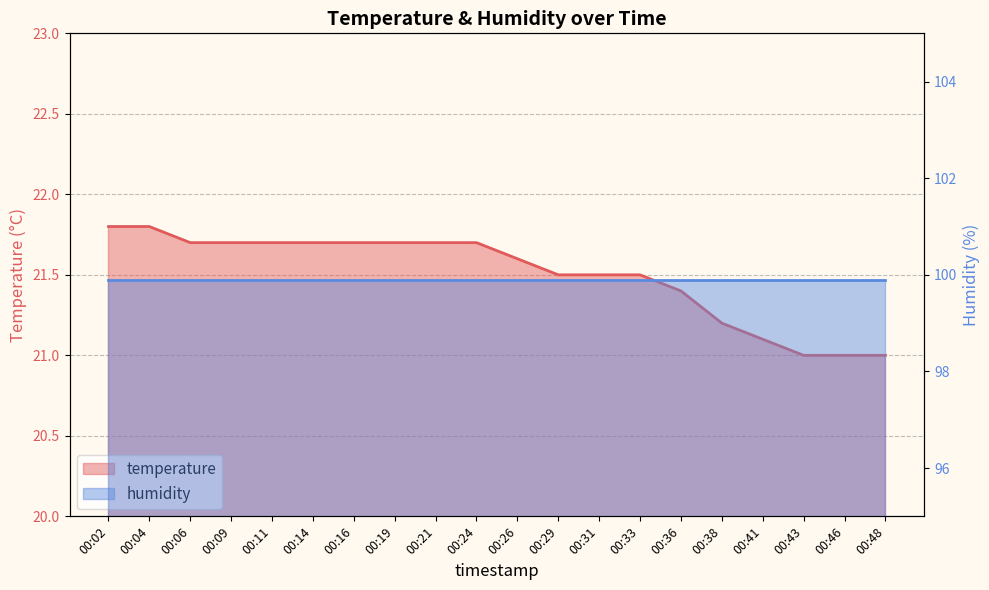

The chart shows a value of 8.0 at 00:29. True or false?

False